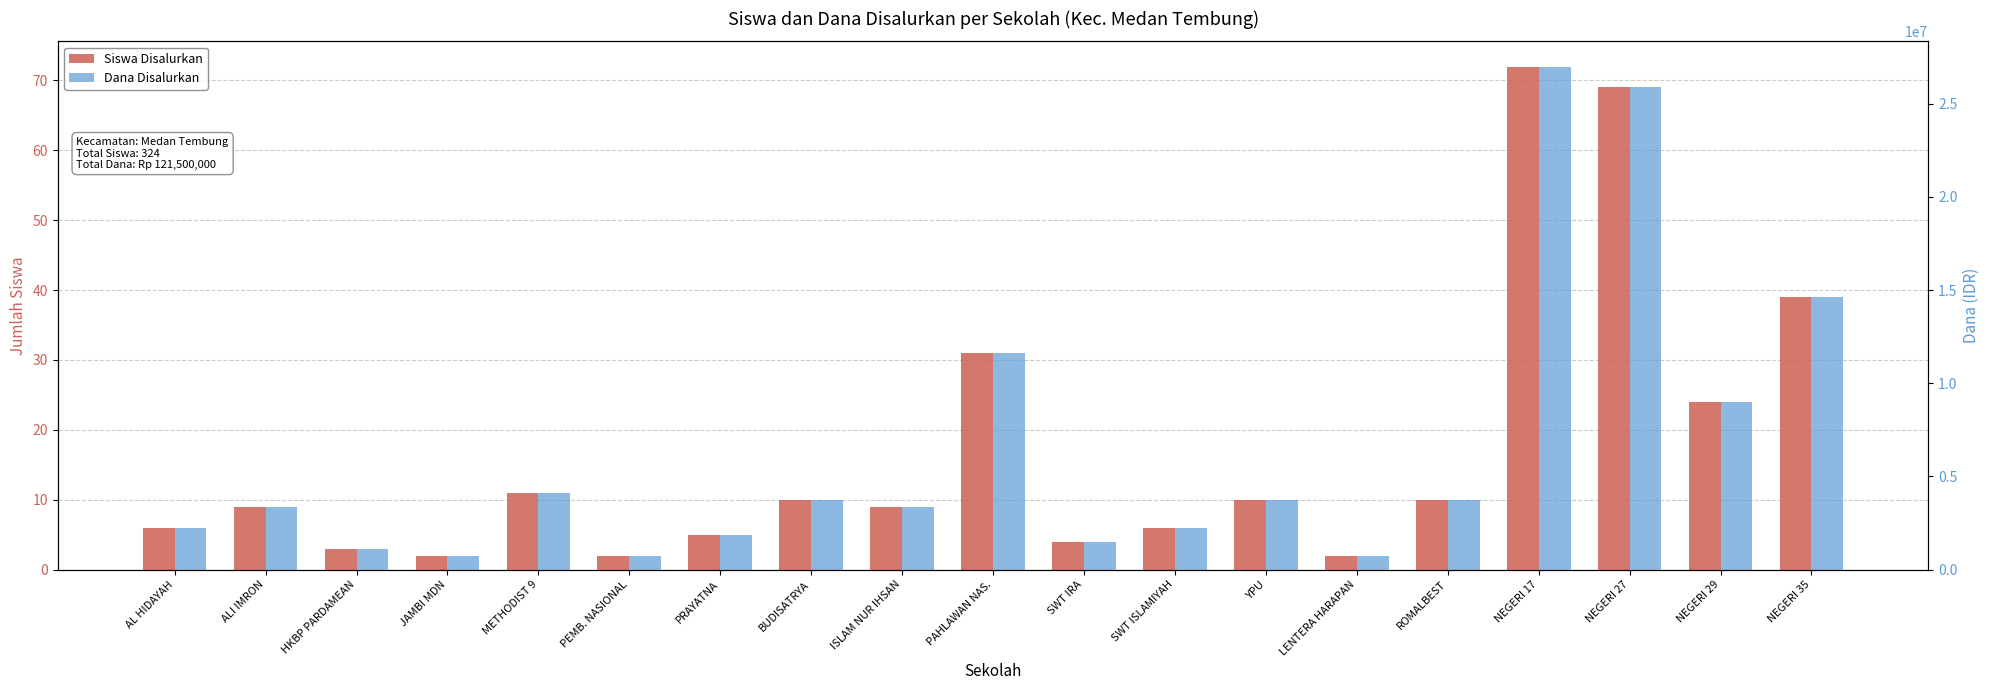

How many bars are there in total?

38